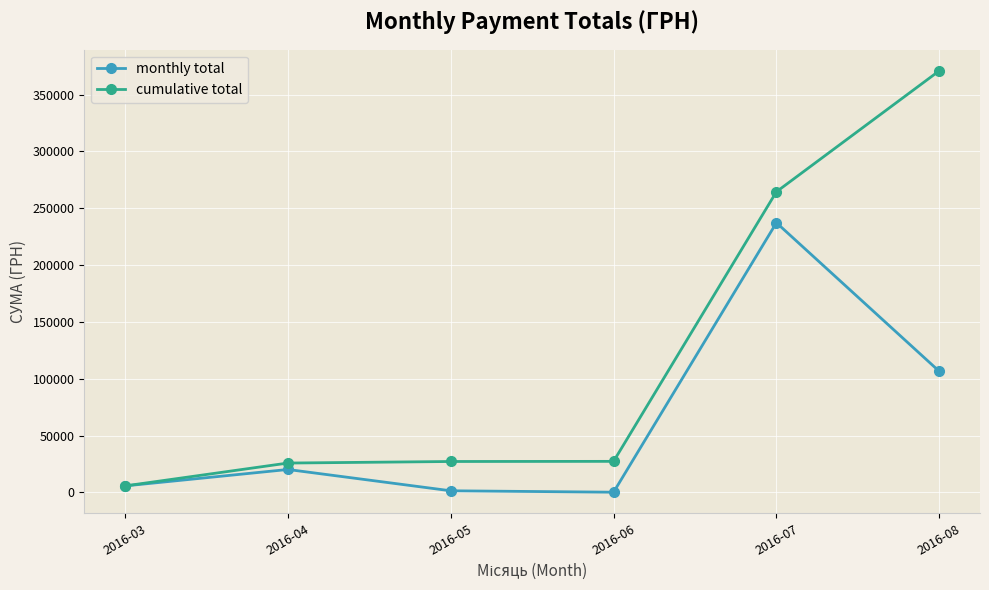

At which label is monthly total closest to 118672?

2016-08